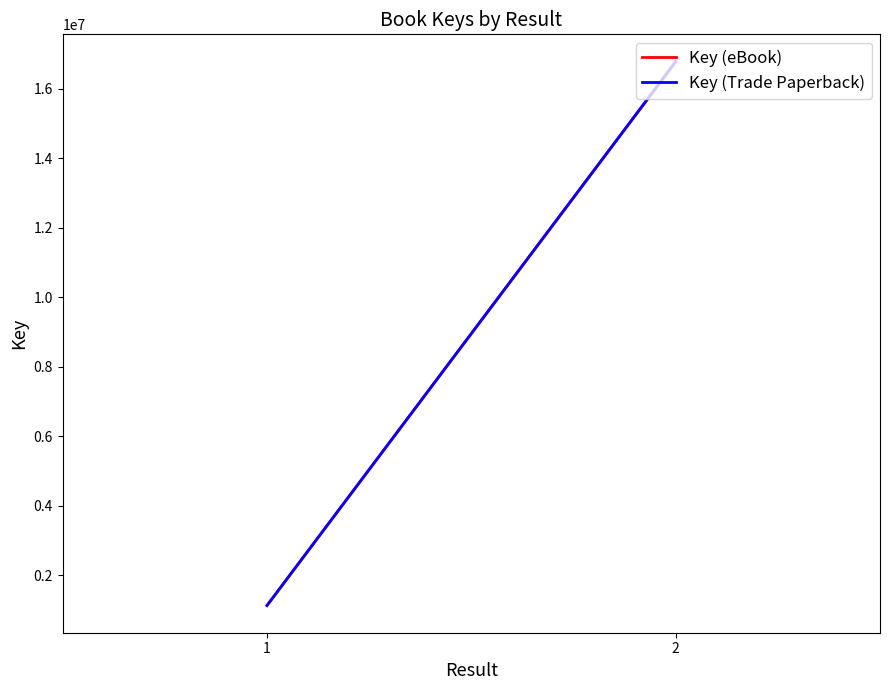

Rank the categories by Key (eBook) value from highest to lowest.

2, 1